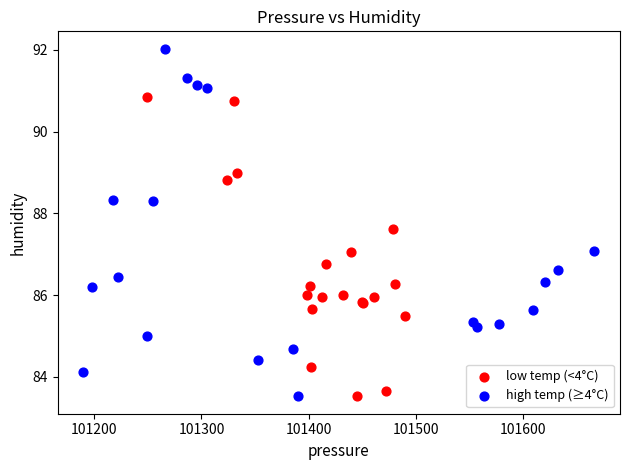

Which series has the largest Y range (max minus min)?

high temp (≥4°C)